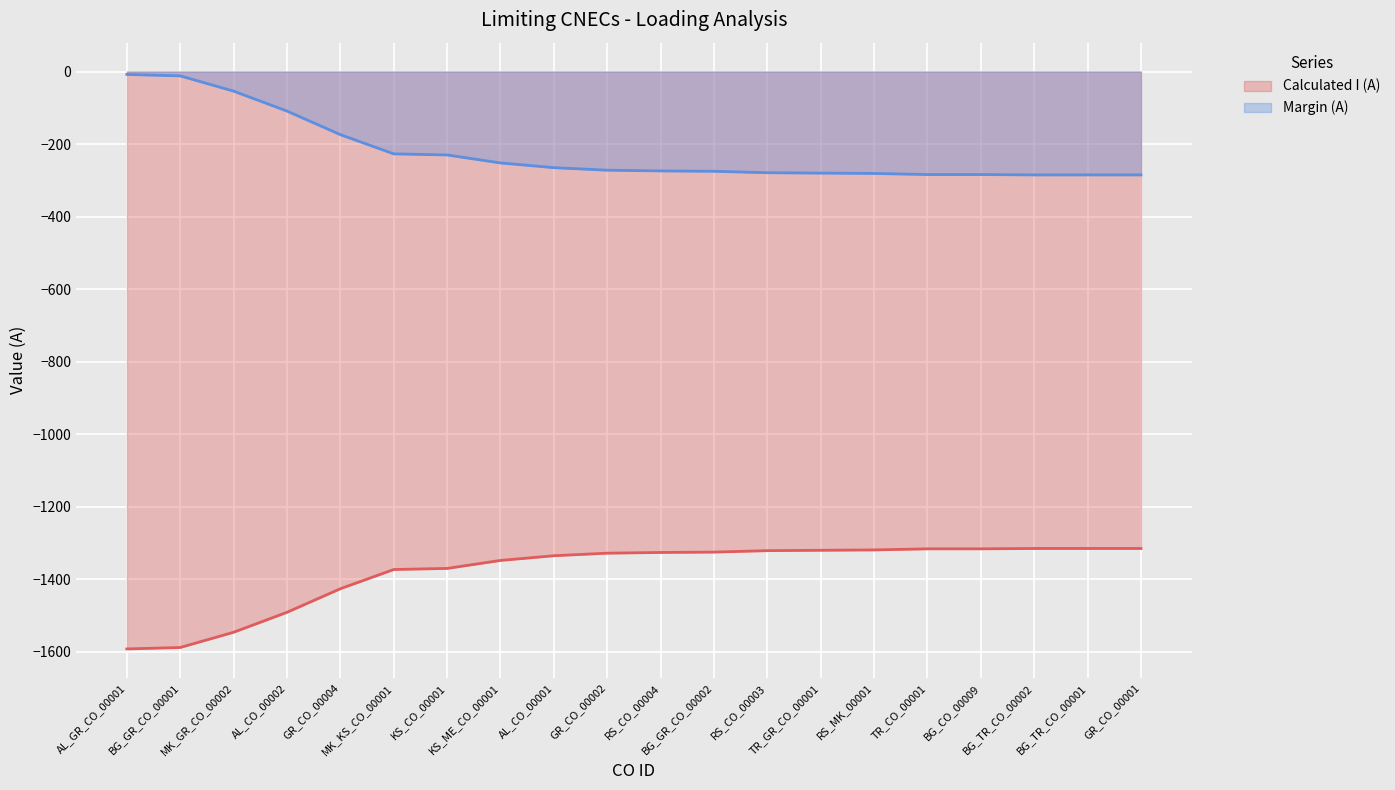

List the series in order of their peak value, lowest first.

Calculated I (A), Margin (A)